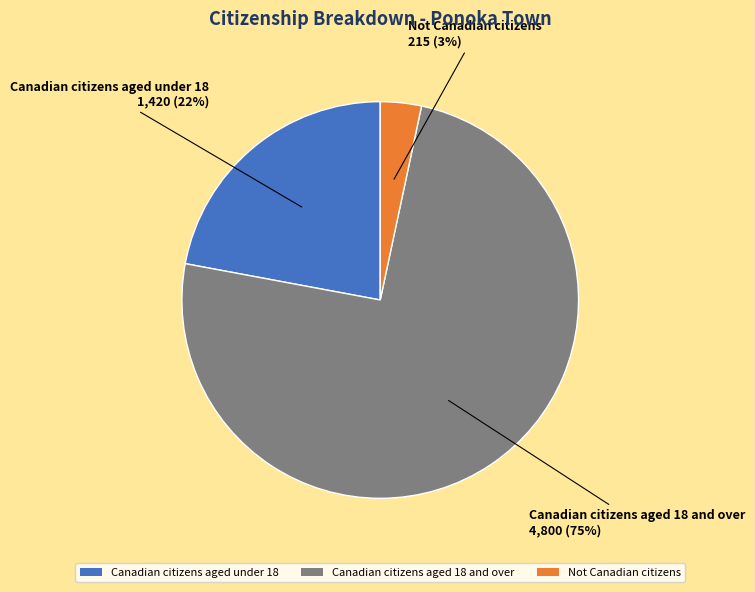

Which has a higher value, Not Canadian citizens or Canadian citizens aged under 18?

Canadian citizens aged under 18